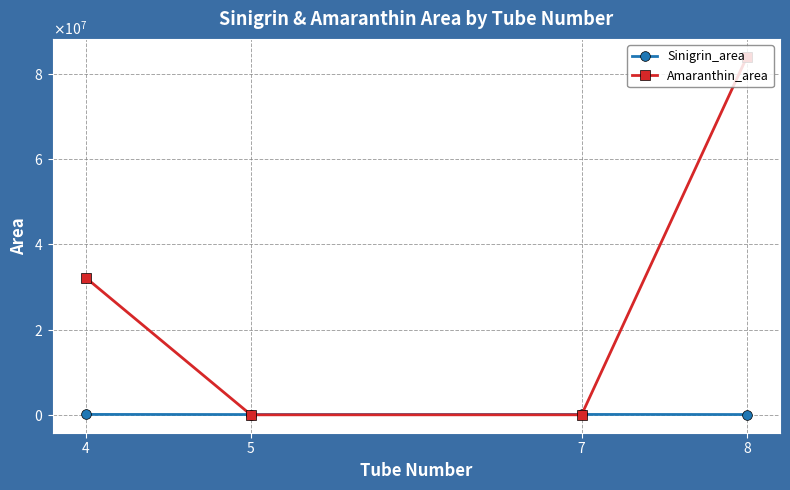

What value does the Amaranthin_area series have at 4, to the nearest 100?

32218400